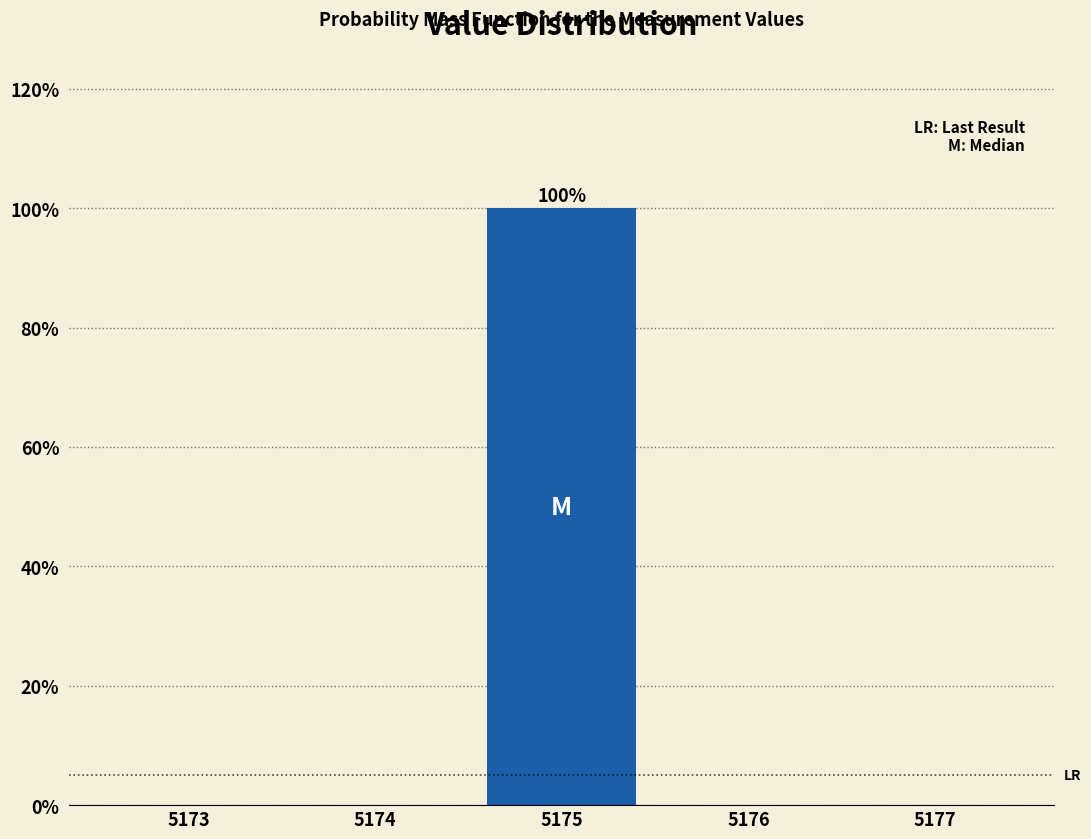

Over which range of the x-axis is the bar tallest?

5174.5 to 5175.5